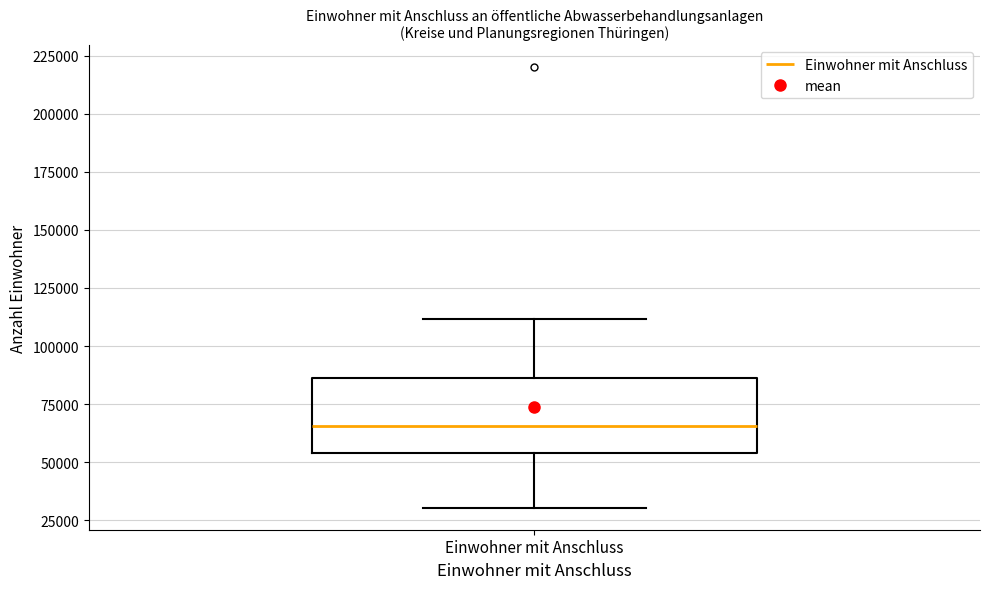

Transcribe this box plot: give where the median line is, the range the box spans, and where the two whiskers end, as read against the y-axis. The values are not printed on the chart, so give them approximately, as read against the axis.

median 65000, box 55000 to 85000, whiskers 30000 to 110000